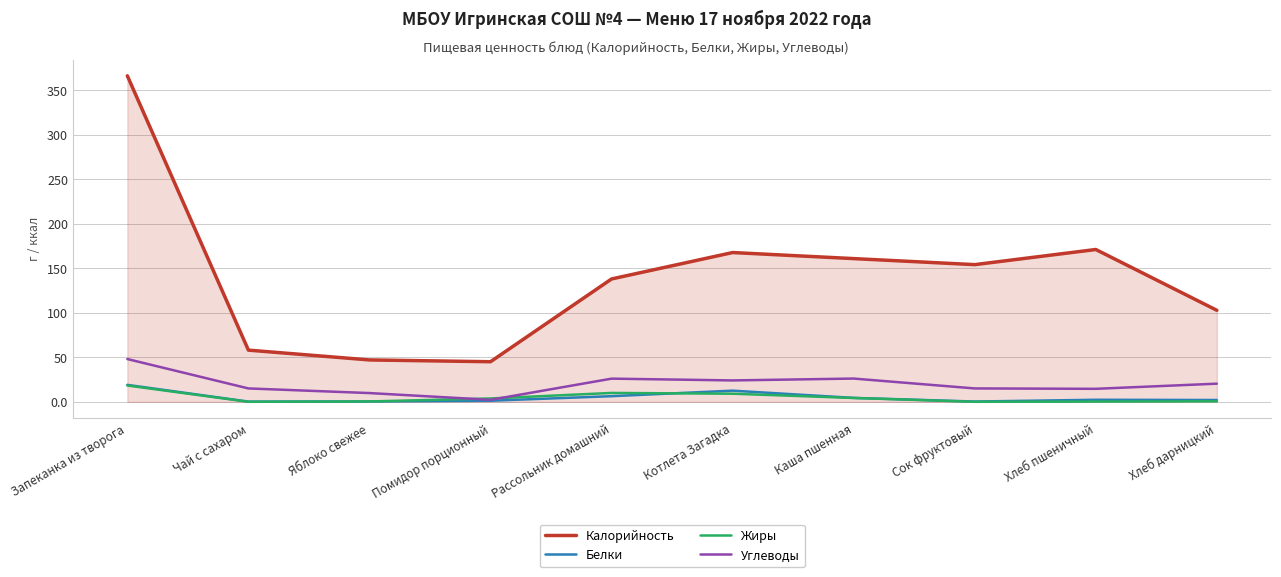

True or false: Углеводы and Калорийность cross at least once.

False